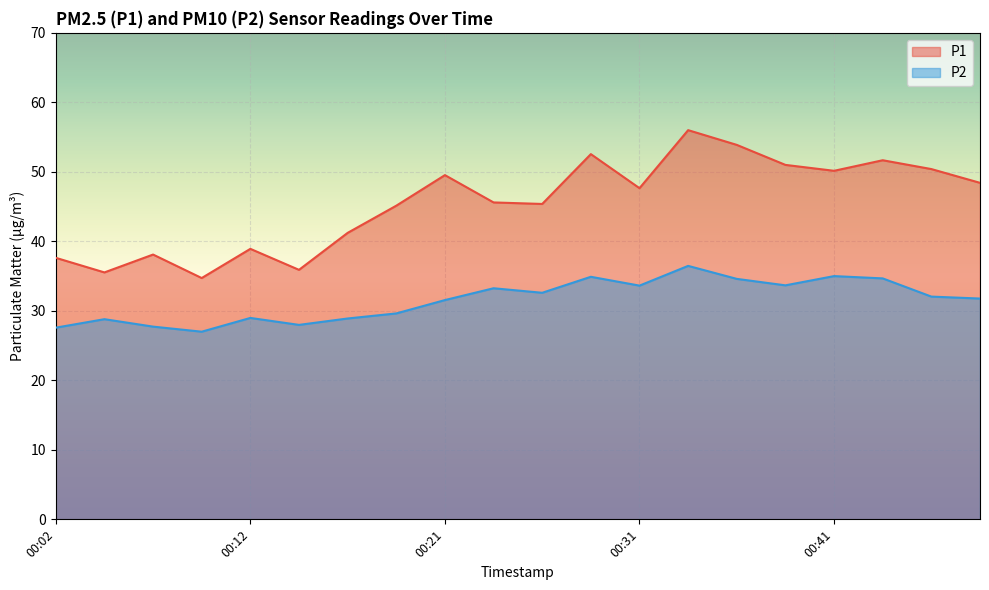

Reading left to right, transcribe all the data shown in this chart.

P1: 00:02=37.6	00:04=35.5	00:07=38.1	00:09=34.7	00:12=38.9	00:14=35.9	00:17=41.2	00:19=45.1	00:21=49.5	00:24=45.6	00:26=45.4	00:29=52.5	00:31=47.6	00:34=56.0	00:36=53.9	00:39=51.0	00:41=50.1	00:44=51.7	00:46=50.4	00:49=48.4
P2: 00:02=27.6	00:04=28.8	00:07=27.7	00:09=27.0	00:12=29.0	00:14=28.0	00:17=28.9	00:19=29.6	00:21=31.6	00:24=33.2	00:26=32.6	00:29=34.9	00:31=33.6	00:34=36.5	00:36=34.6	00:39=33.7	00:41=35.0	00:44=34.7	00:46=32.0	00:49=31.8